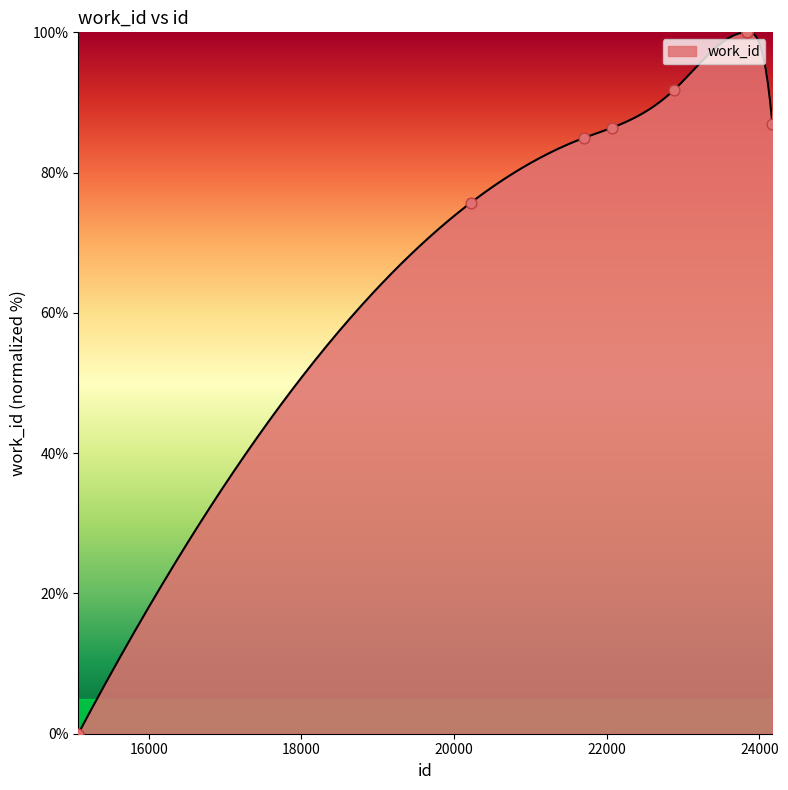

What is the change in value from 15076 to 22878?

+91.7